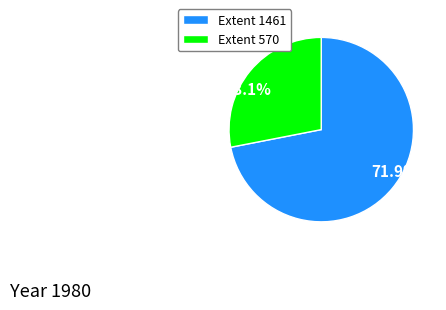

What is the total percentage of 28.1% and 71.9%?

100.0%